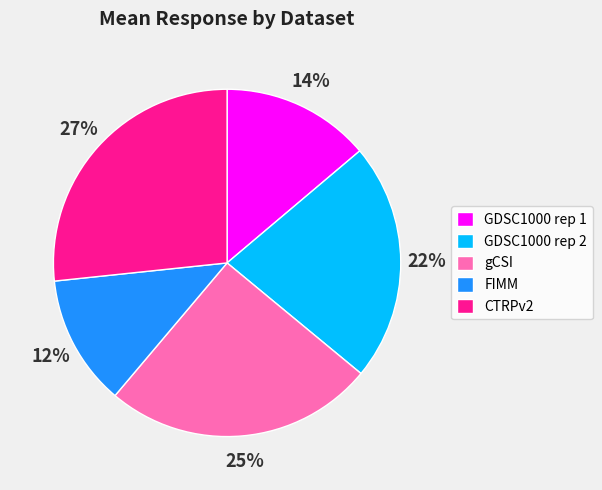

Which has a higher value, GDSC1000 rep 2 or gCSI?

gCSI